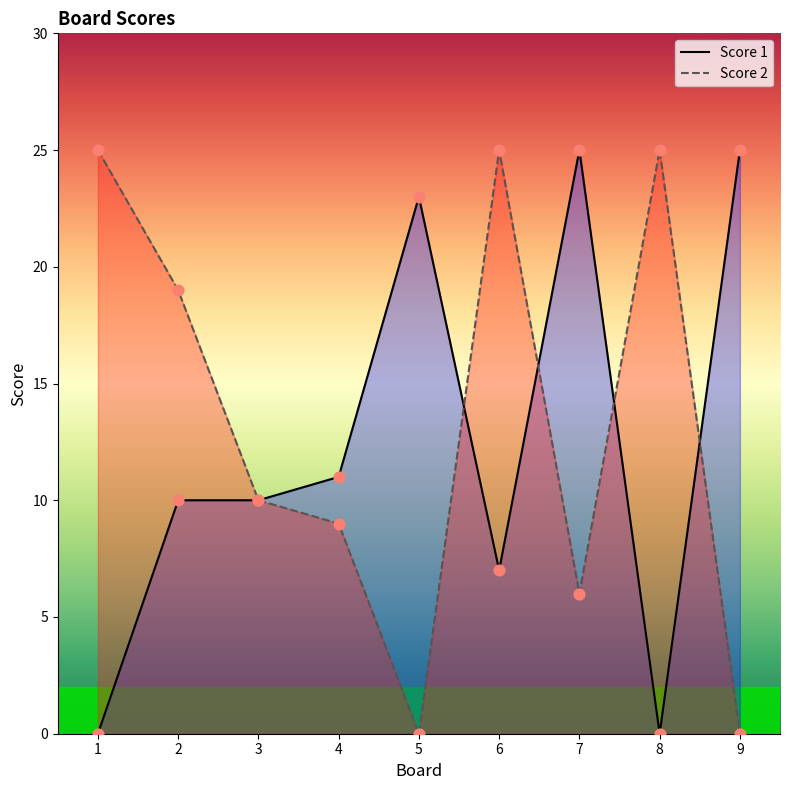

What are all the series names shown in the legend?

Score 1, Score 2